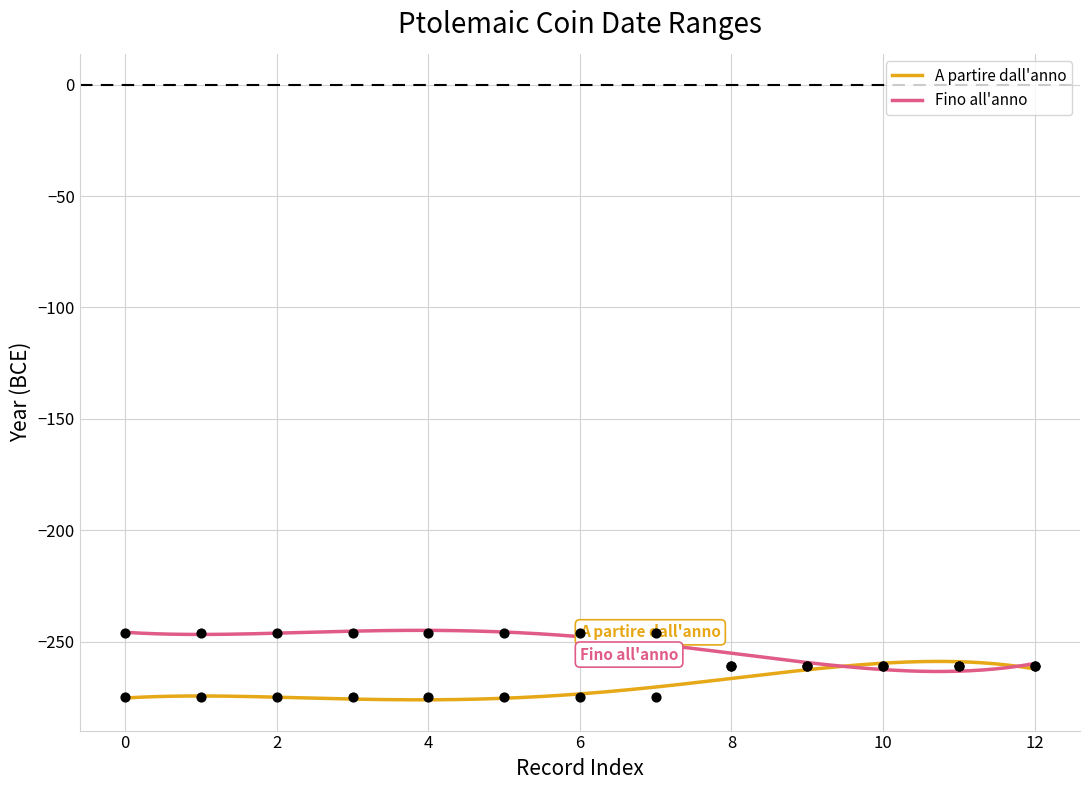

Which series reaches the maximum Y coordinate?

Fino all'anno